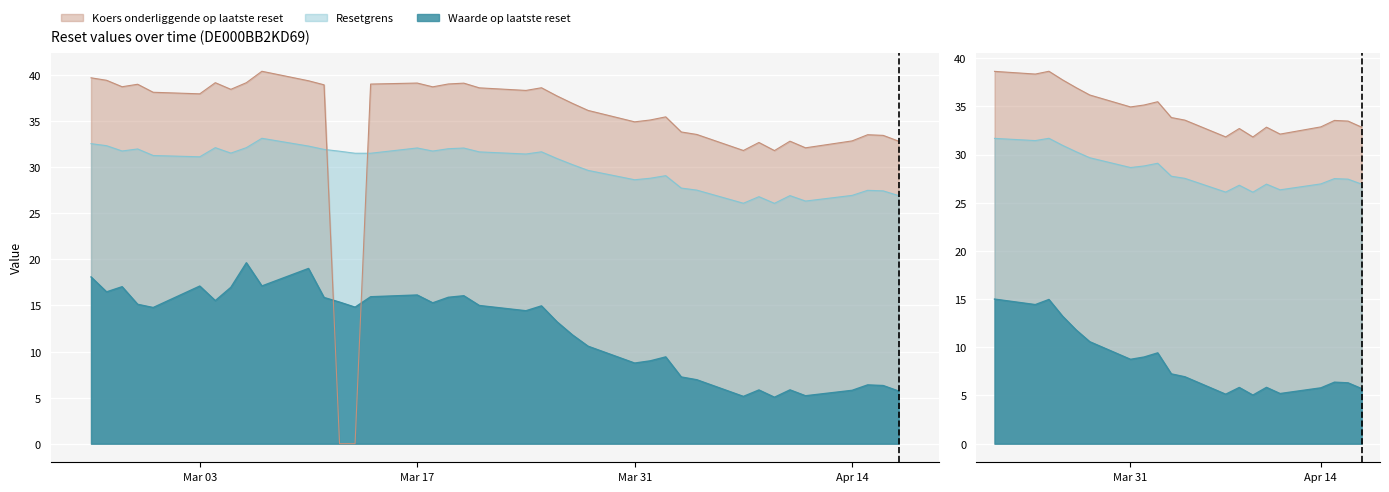

Between 2025-04-01 and 2025-03-07, which series saw the biggest shift?

Waarde op laatste reset